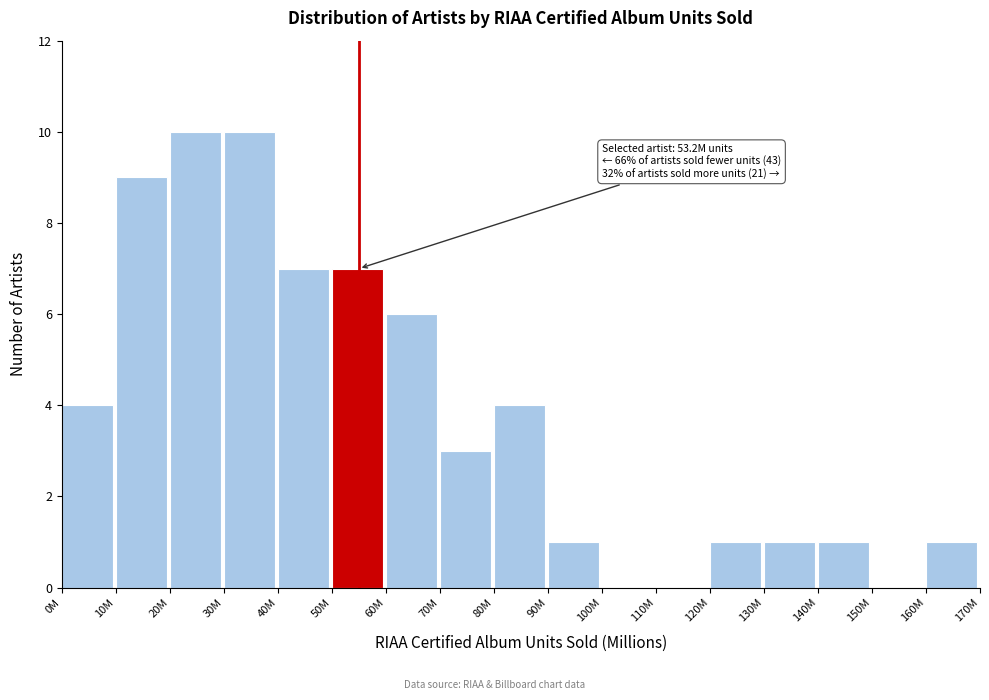

Reading left to right, transcribe all the data shown in this chart.

0M=4	10M=9	20M=10	30M=10	40M=7	50M=7	60M=6	70M=3	80M=4	90M=1	100M=0	110M=0	120M=1	130M=1	140M=1	150M=0	160M=1